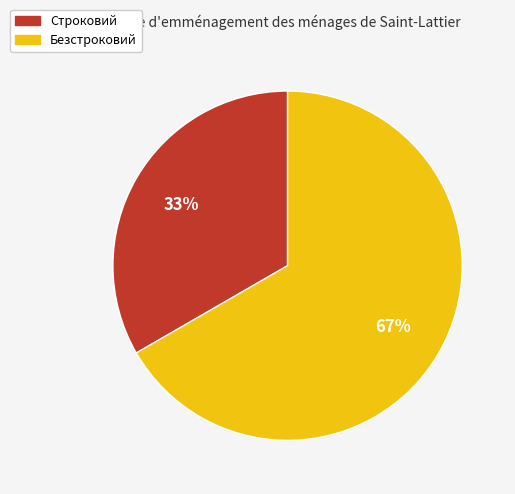

Count the number of slices in the pie.

2